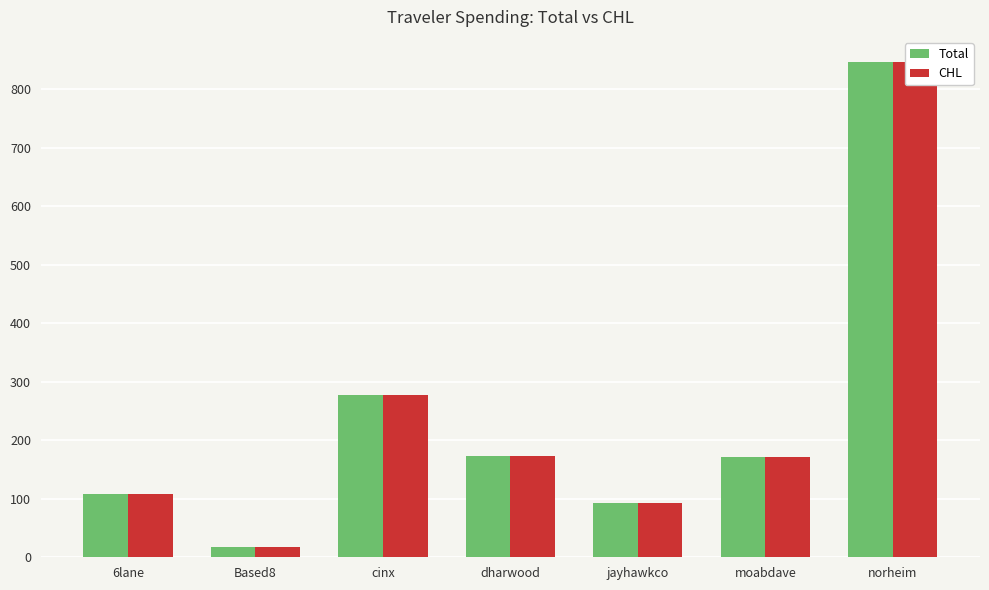

At how many categories does at least one series exceed 397?

1